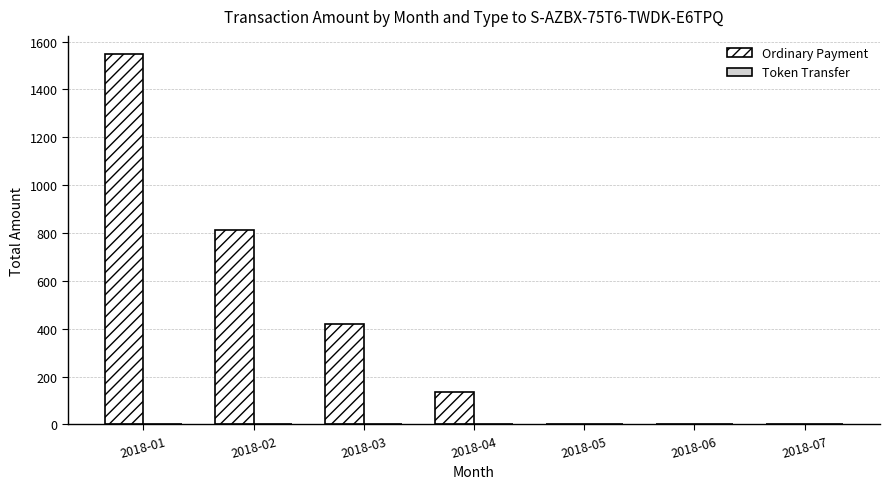

Between 2018-02 and 2018-05, which is larger?

2018-02